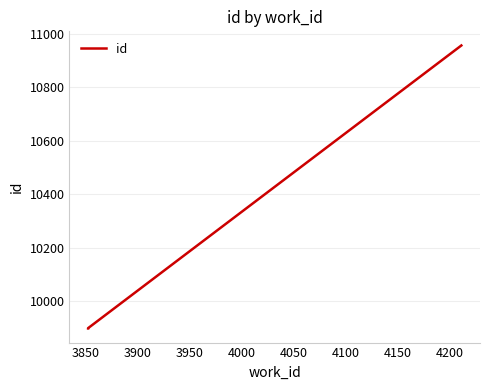

Reading left to right, list all the values displayed in this chart.

9897	9898	10957